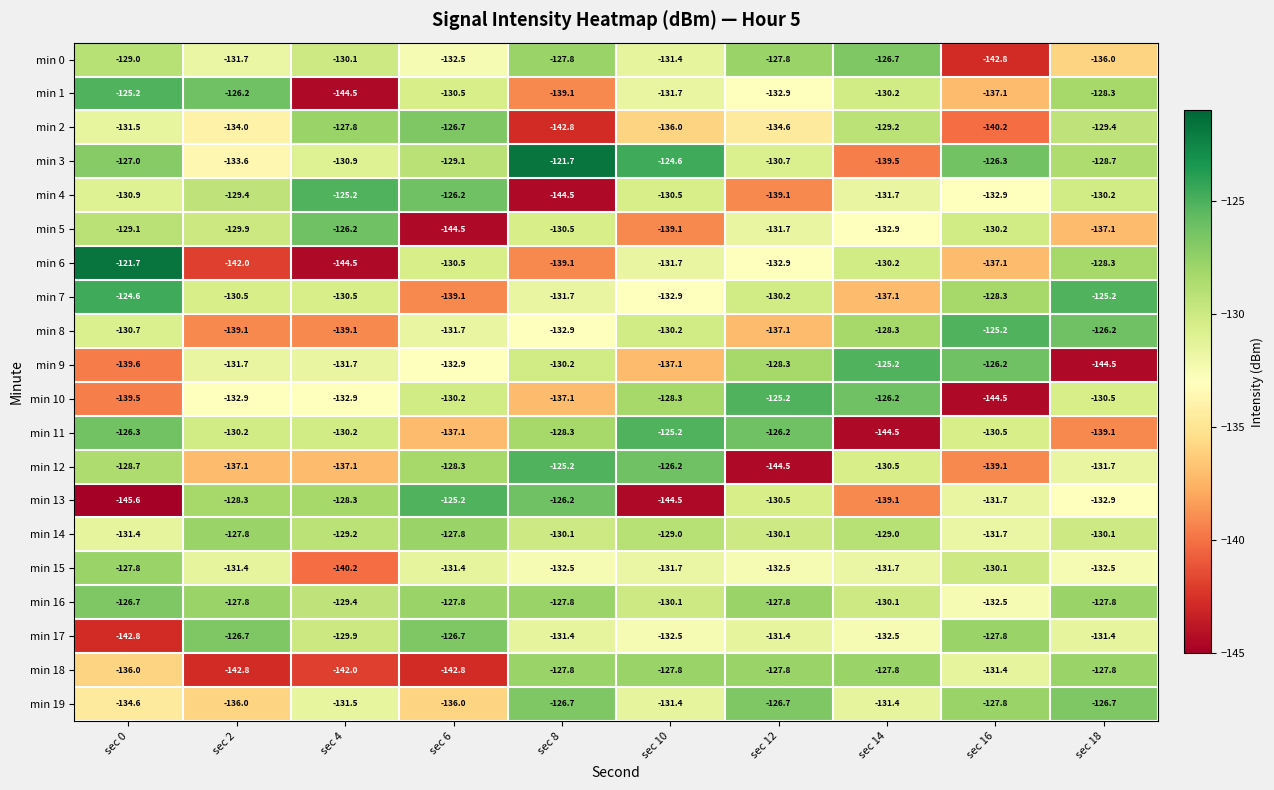

Which series changed the most between sec 12 and sec 14?

min 11